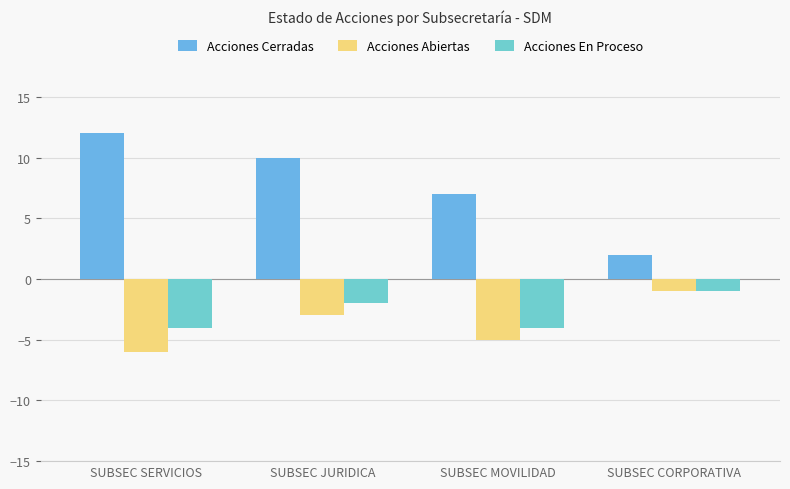

Is the value of Acciones En Proceso at SUBSEC CORPORATIVA greater than the value of Acciones Abiertas at SUBSEC SERVICIOS?

Yes